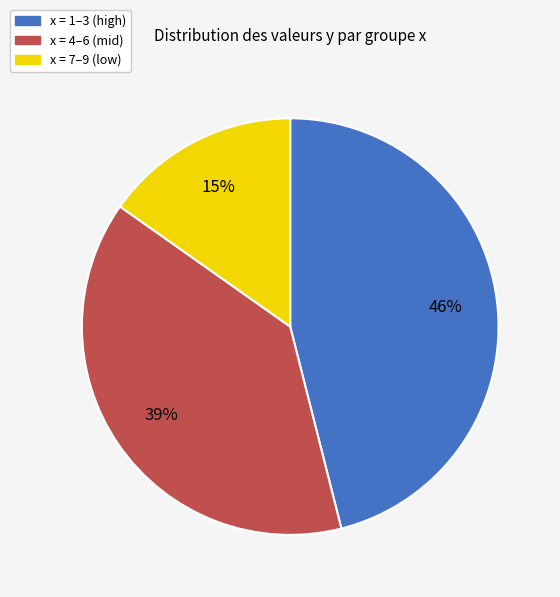

Combined, do x = 4–6 (mid) and x = 1–3 (high) account for over 50%?

Yes